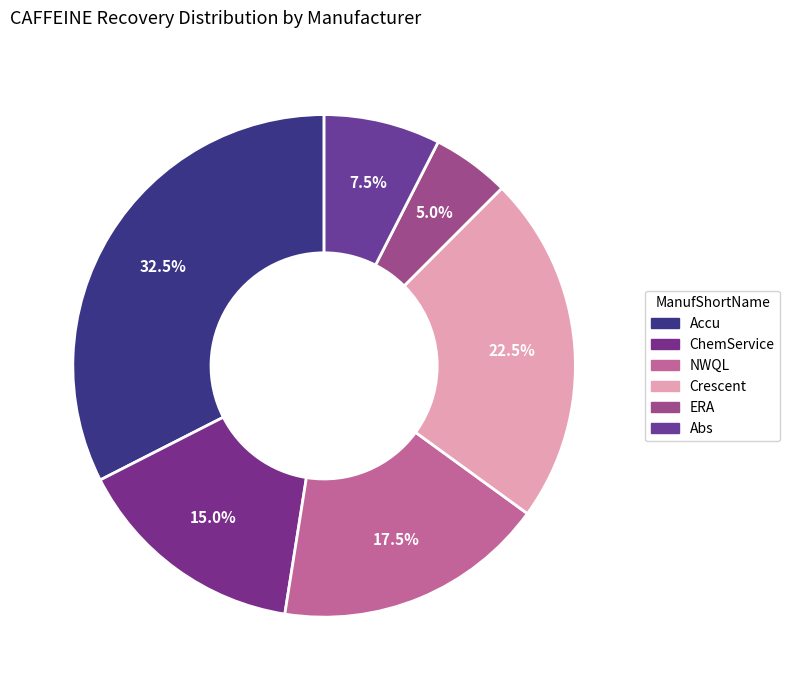

Count the number of slices in the pie.

6